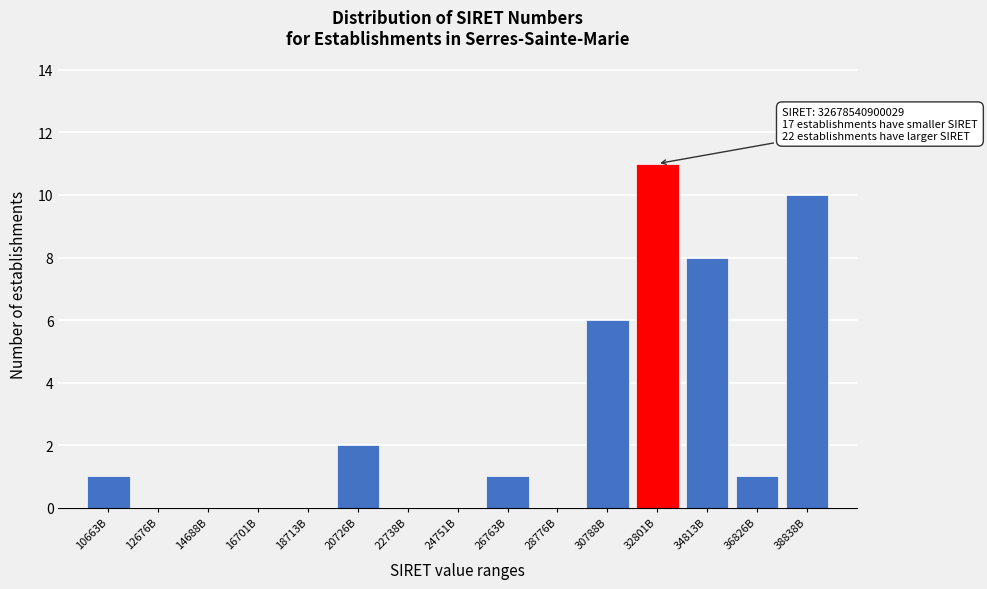

Reading left to right, extract all data points from this chart.

10663B=1	12676B=0	14688B=0	16701B=0	18713B=0	20726B=2	22738B=0	24751B=0	26763B=1	28776B=0	30788B=6	32801B=11	34813B=8	36826B=1	38838B=10